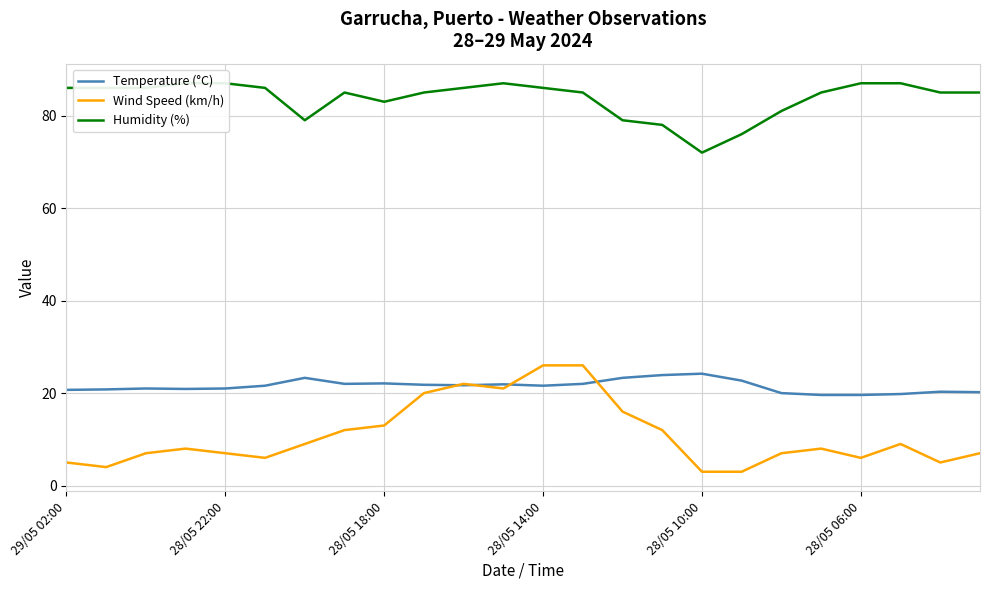

What is the highest value of the Temperature (°C) series?

24.2